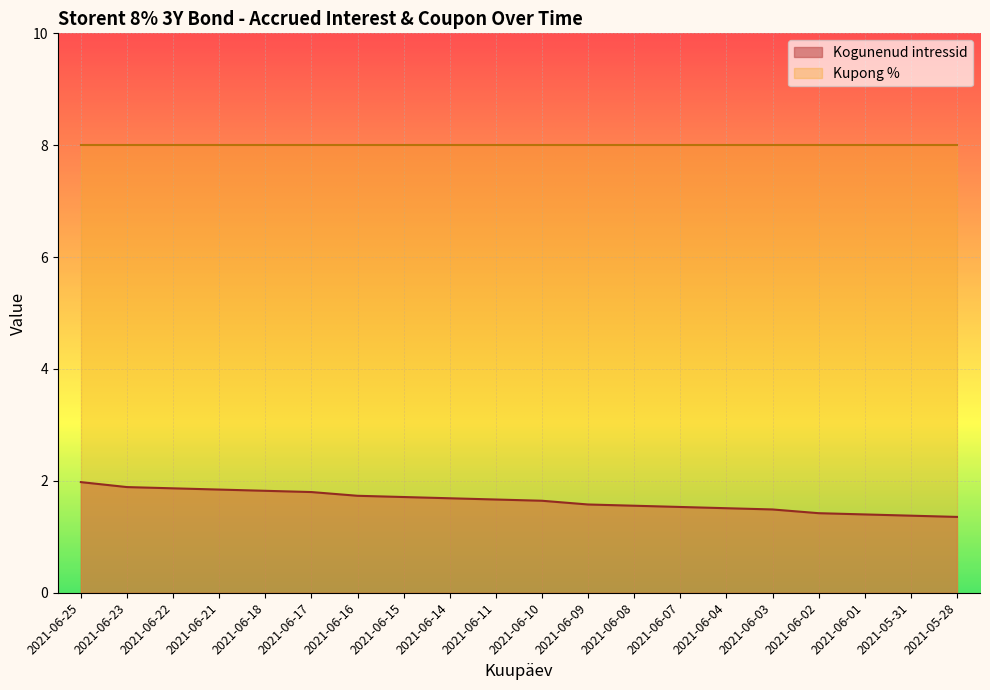

Count the number of categories in the chart.

20